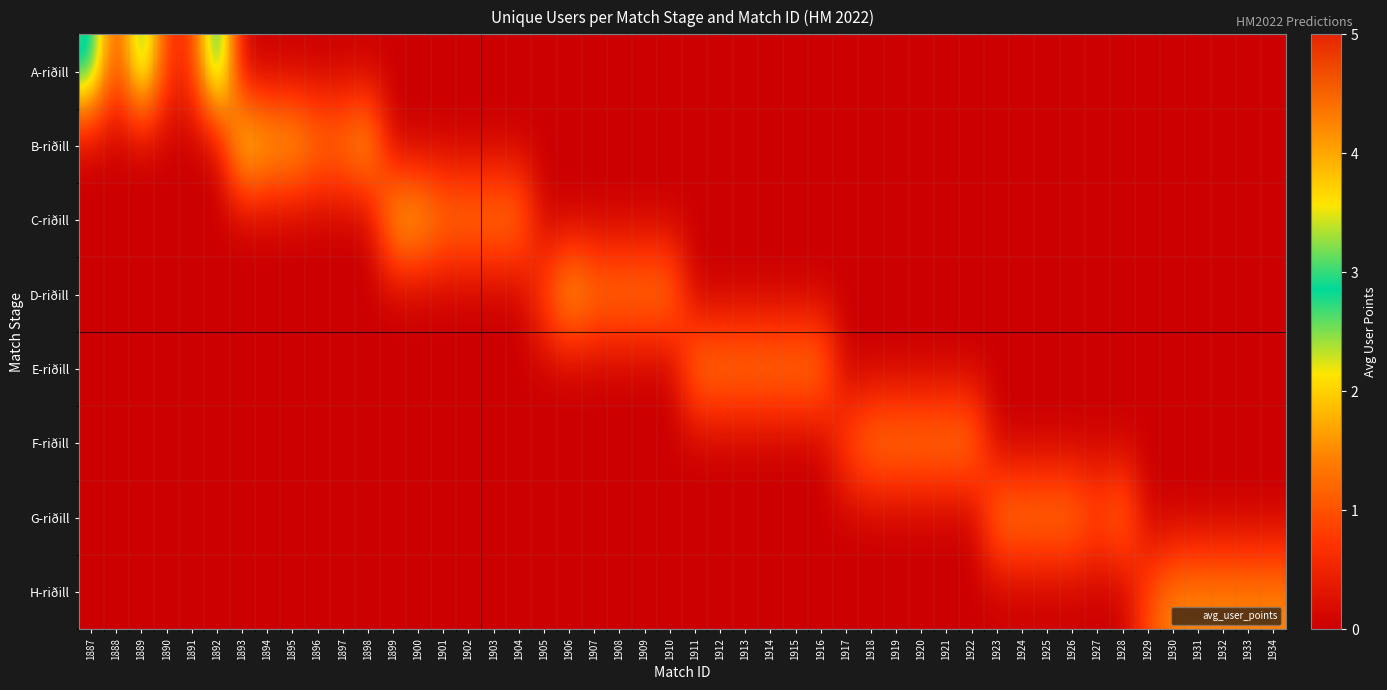

Which series changed the most between 1887 and 1890?

A-riðill